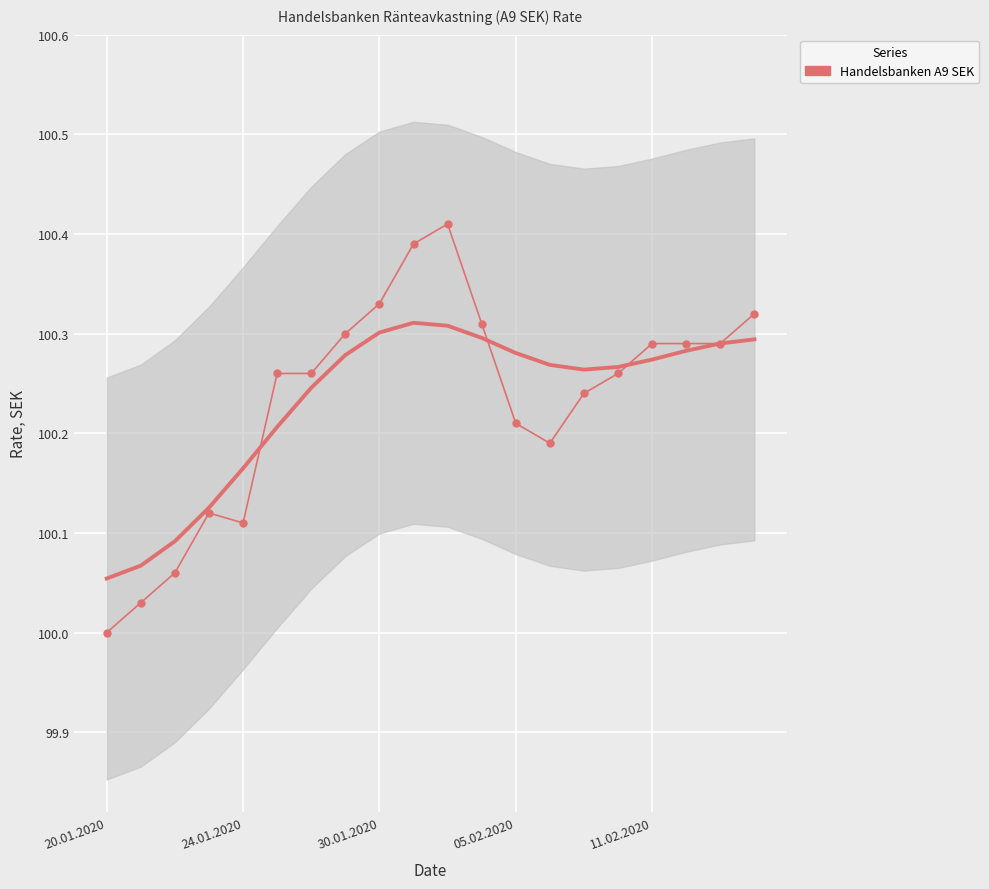

Reading right to left, transcribe all the data shown in this chart.

100.3	100.3	100.3	100.3	100.3	100.2	100.2	100.2	100.3	100.4	100.4	100.3	100.3	100.3	100.3	100.1	100.1	100.1	100.0	100.0